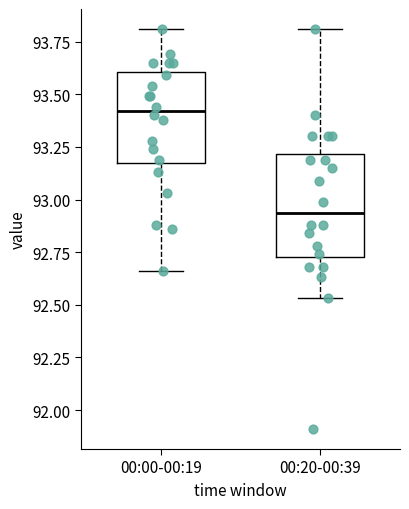

Where does the lower whisker of the box for 00:20-00:39 end on the y-axis? The values are not printed on the chart, so give them approximately, as read against the axis.

92.55